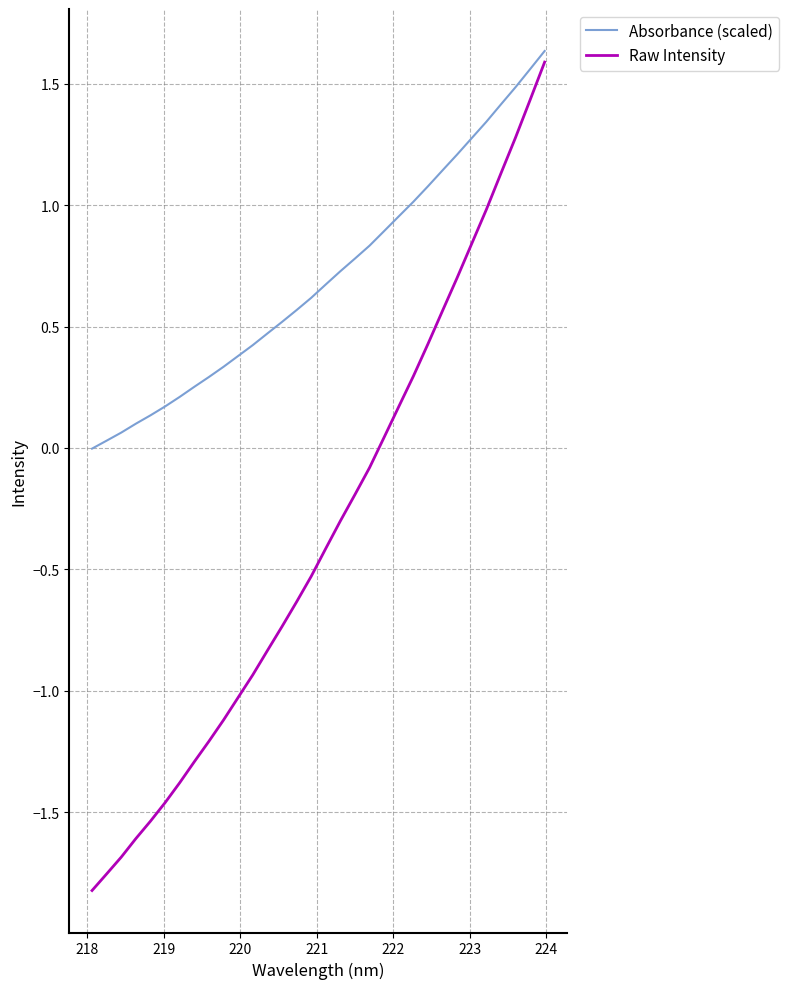

Which series has the largest total across all categories?

Absorbance (scaled)